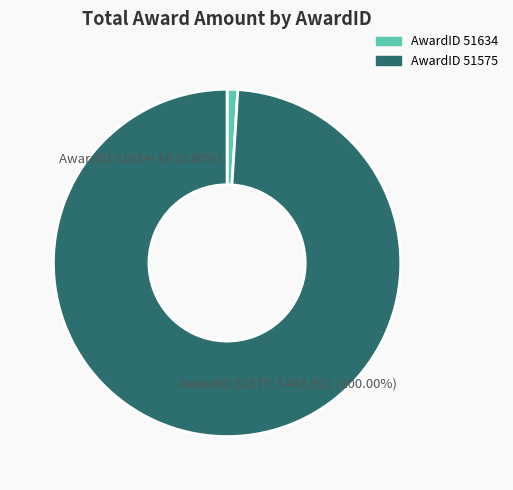

Which has a higher value, 51634 or 51575?

51575